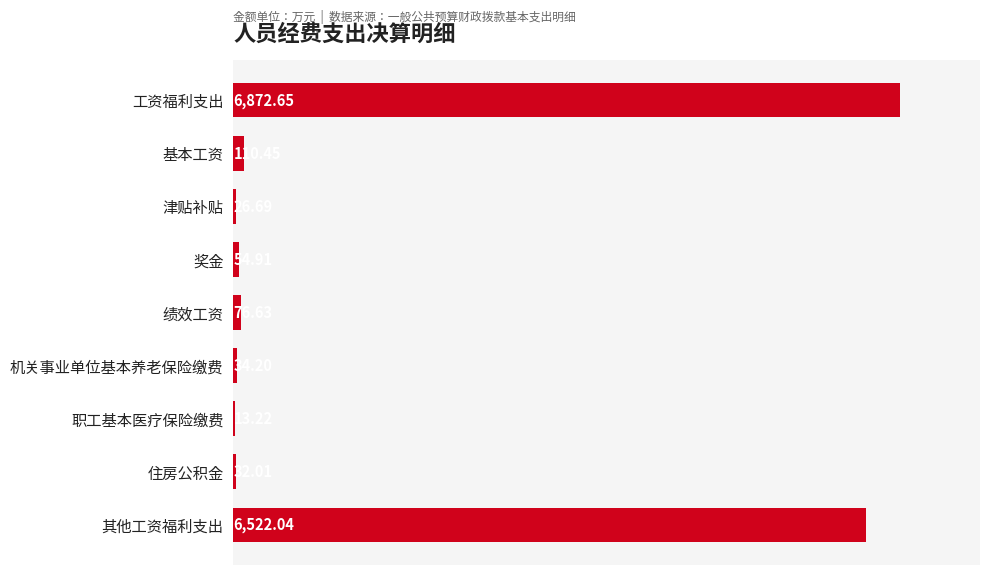

At which label is the value closest to 3442?

其他工资福利支出